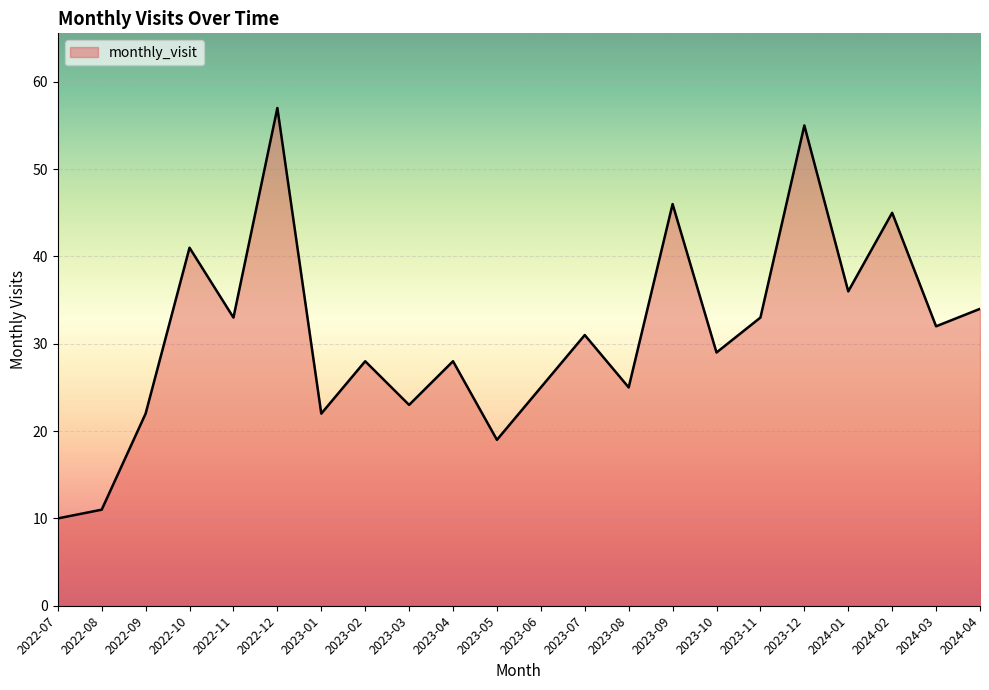

What position from the right is 2023-09?

8